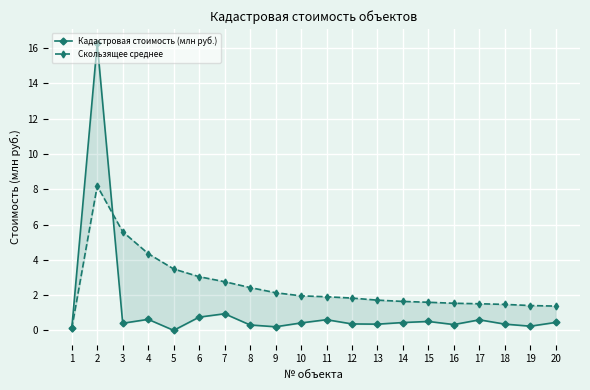

How many categories are shown in the chart?

20